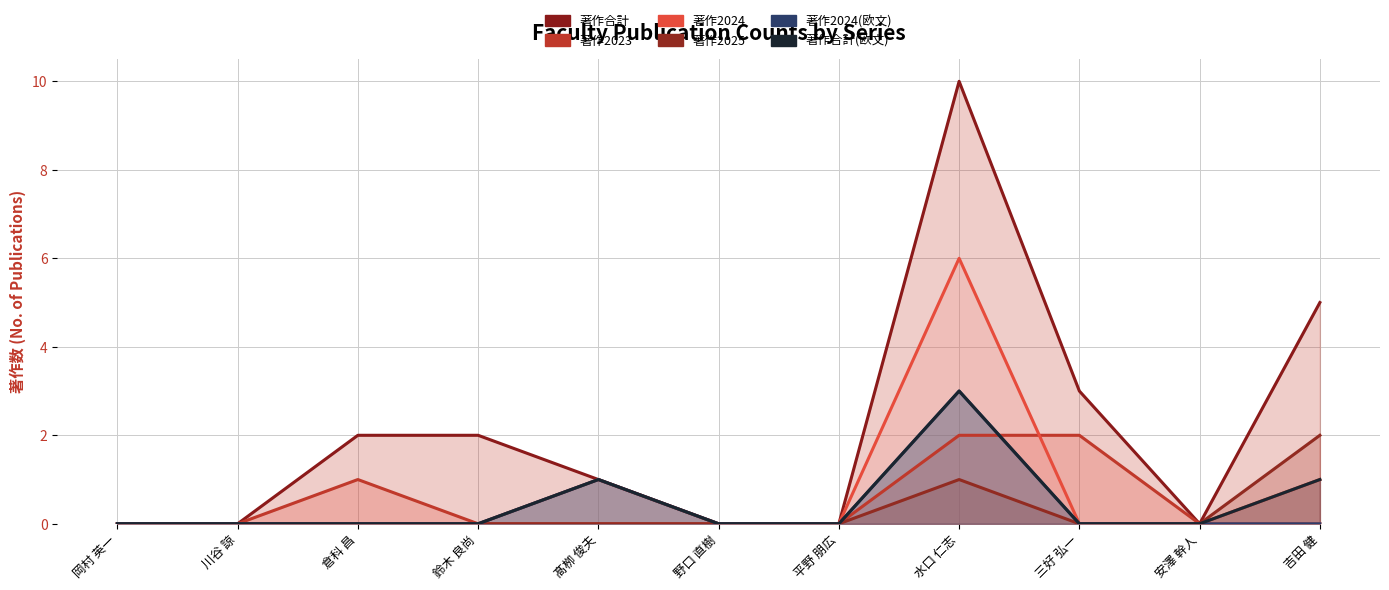

Reading left to right, list all the values displayed in this chart.

著作合計: 岡村 英一=0	川谷 諒=0	倉科 昌=2	鈴木 良尚=2	髙栁 俊夫=1	野口 直樹=0	平野 朋広=0	水口 仁志=10	三好 弘一=3	安澤 幹人=0	吉田 健=5
著作2023: 岡村 英一=0	川谷 諒=0	倉科 昌=1	鈴木 良尚=0	髙栁 俊夫=0	野口 直樹=0	平野 朋広=0	水口 仁志=2	三好 弘一=2	安澤 幹人=0	吉田 健=1
著作2024: 岡村 英一=0	川谷 諒=0	倉科 昌=0	鈴木 良尚=0	髙栁 俊夫=1	野口 直樹=0	平野 朋広=0	水口 仁志=6	三好 弘一=0	安澤 幹人=0	吉田 健=0
著作2025: 岡村 英一=0	川谷 諒=0	倉科 昌=0	鈴木 良尚=0	髙栁 俊夫=0	野口 直樹=0	平野 朋広=0	水口 仁志=1	三好 弘一=0	安澤 幹人=0	吉田 健=2
著作2024(欧文): 岡村 英一=0	川谷 諒=0	倉科 昌=0	鈴木 良尚=0	髙栁 俊夫=1	野口 直樹=0	平野 朋広=0	水口 仁志=3	三好 弘一=0	安澤 幹人=0	吉田 健=0
著作合計(欧文): 岡村 英一=0	川谷 諒=0	倉科 昌=0	鈴木 良尚=0	髙栁 俊夫=1	野口 直樹=0	平野 朋広=0	水口 仁志=3	三好 弘一=0	安澤 幹人=0	吉田 健=1